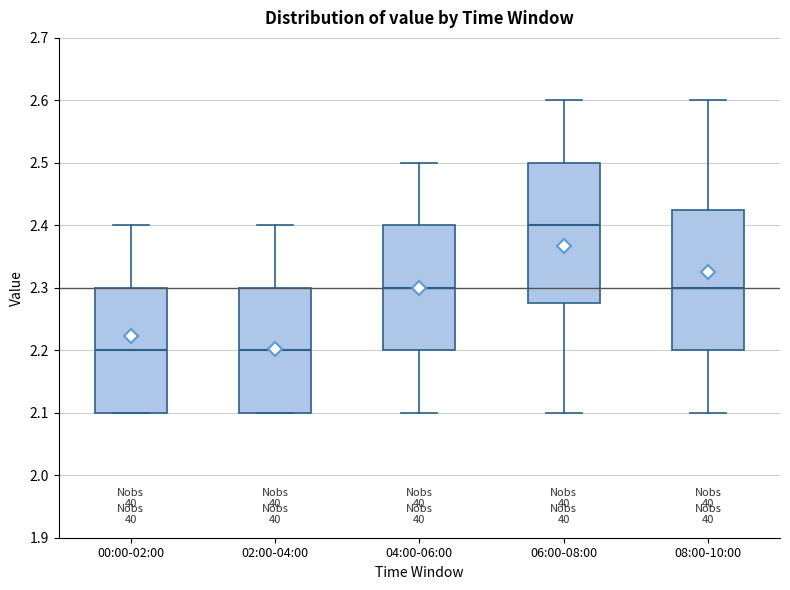

Which box has the highest median line?

06:00-08:00